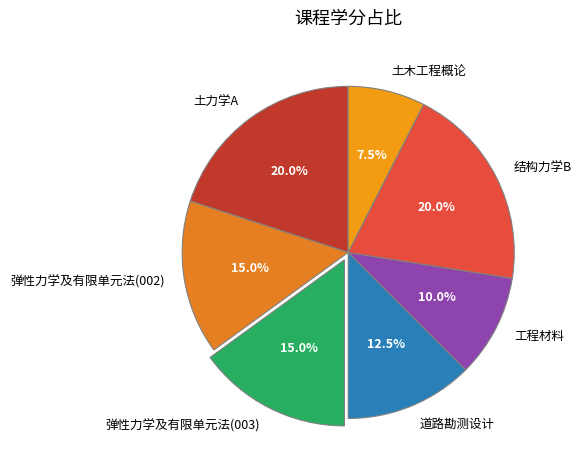

Does 道路勘测设计 account for over 50% of the chart?

No